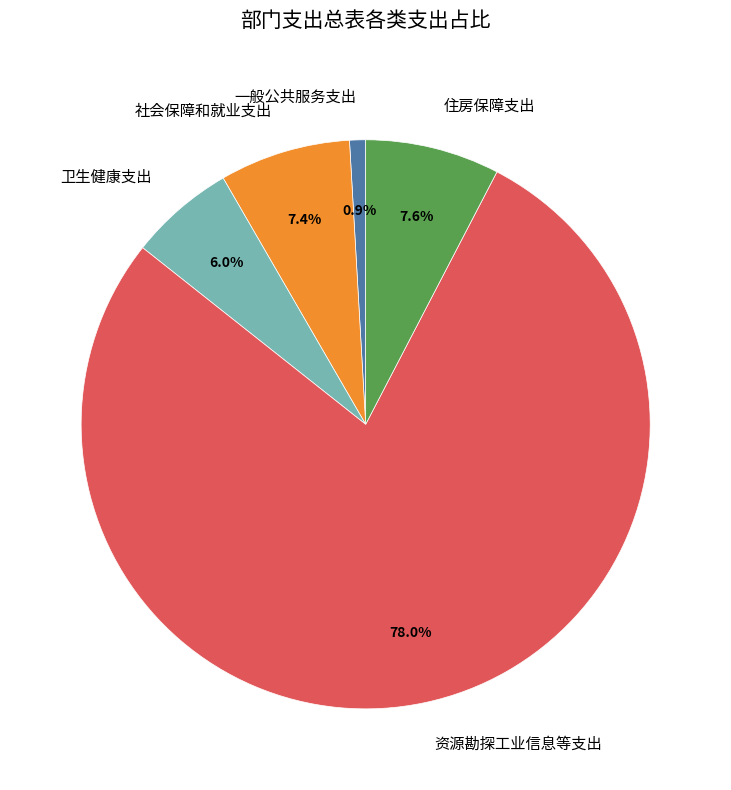

Count the number of slices in the pie.

5